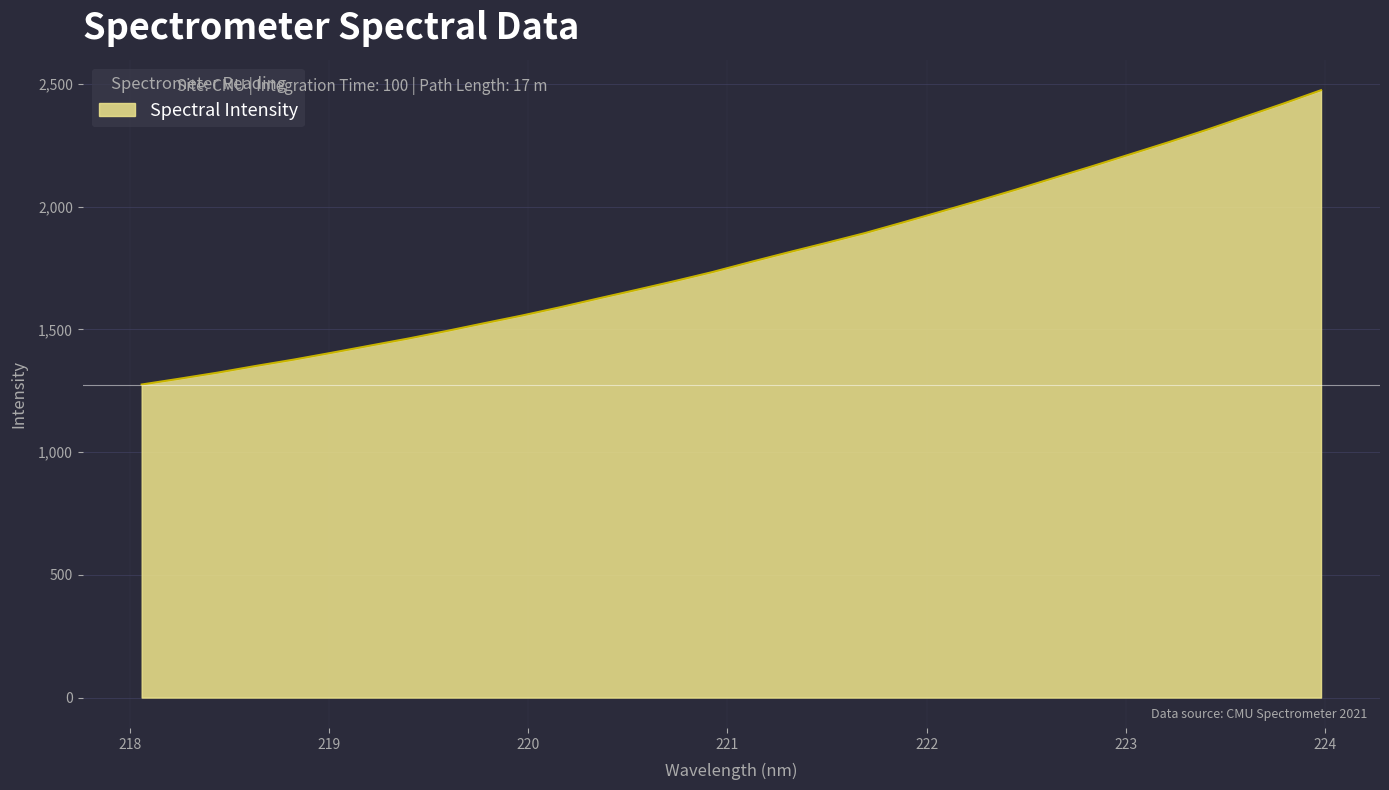

What is the smallest value displayed?

1275.6